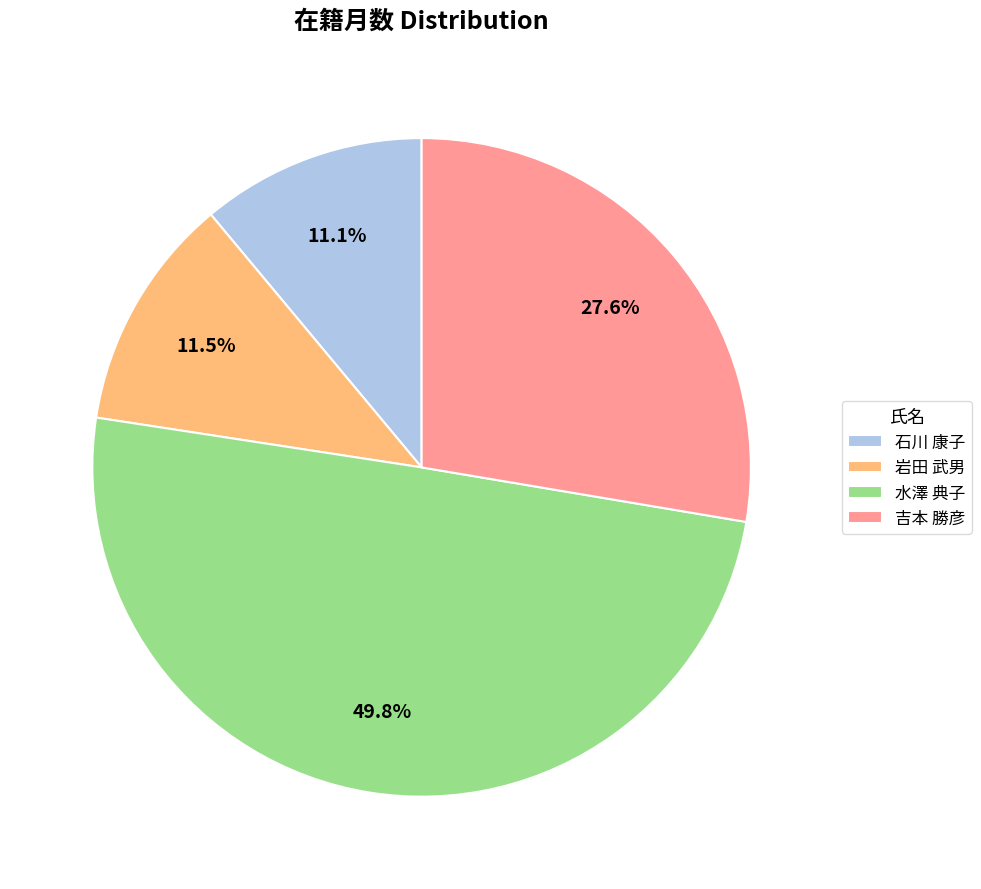

How many slices are in this pie chart?

4